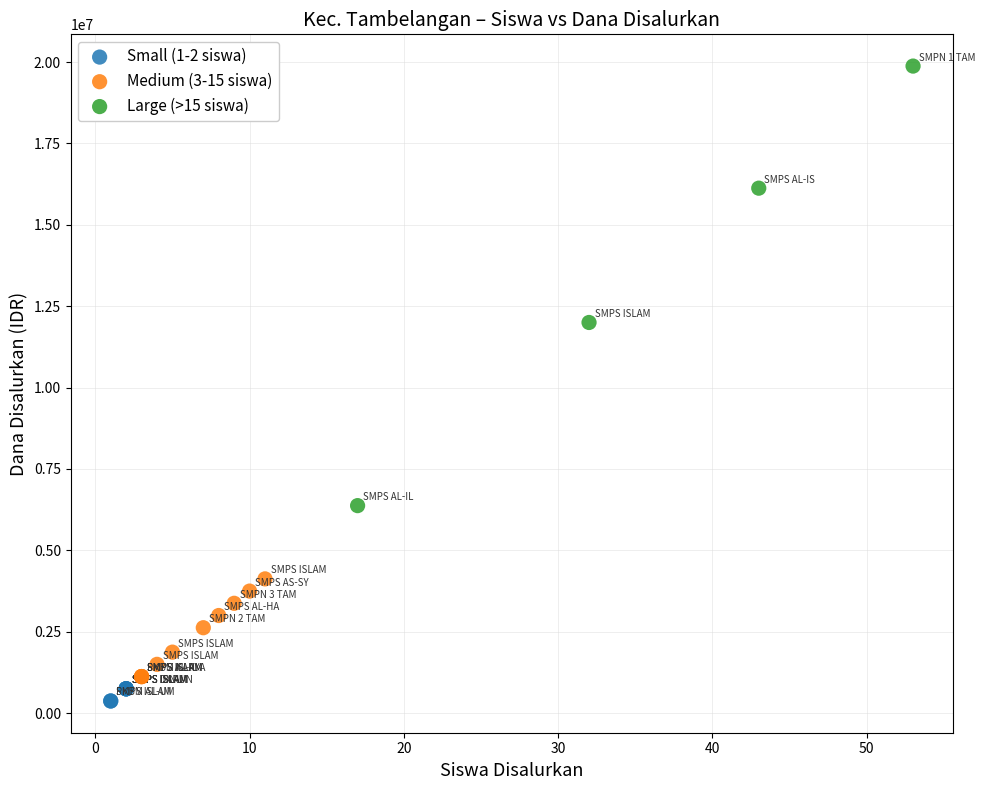

Which series has the widest spread of Y values?

Large (>15 siswa)